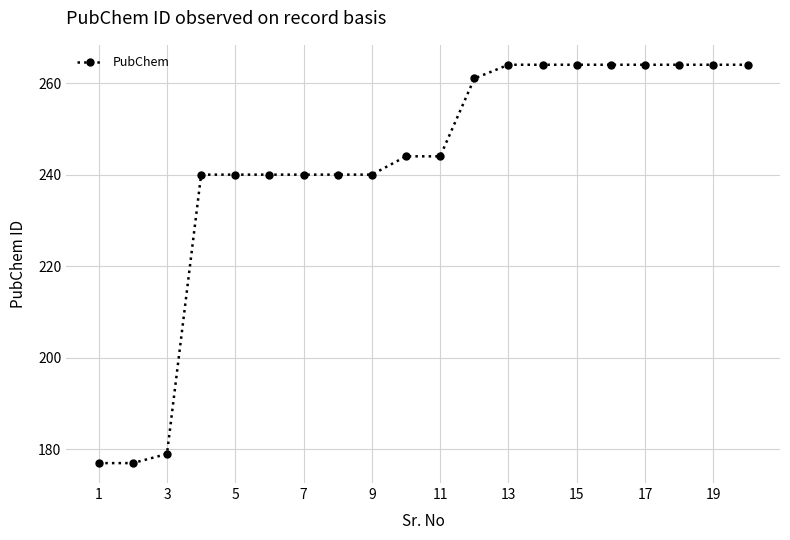

What is the minimum value shown in the chart?

177